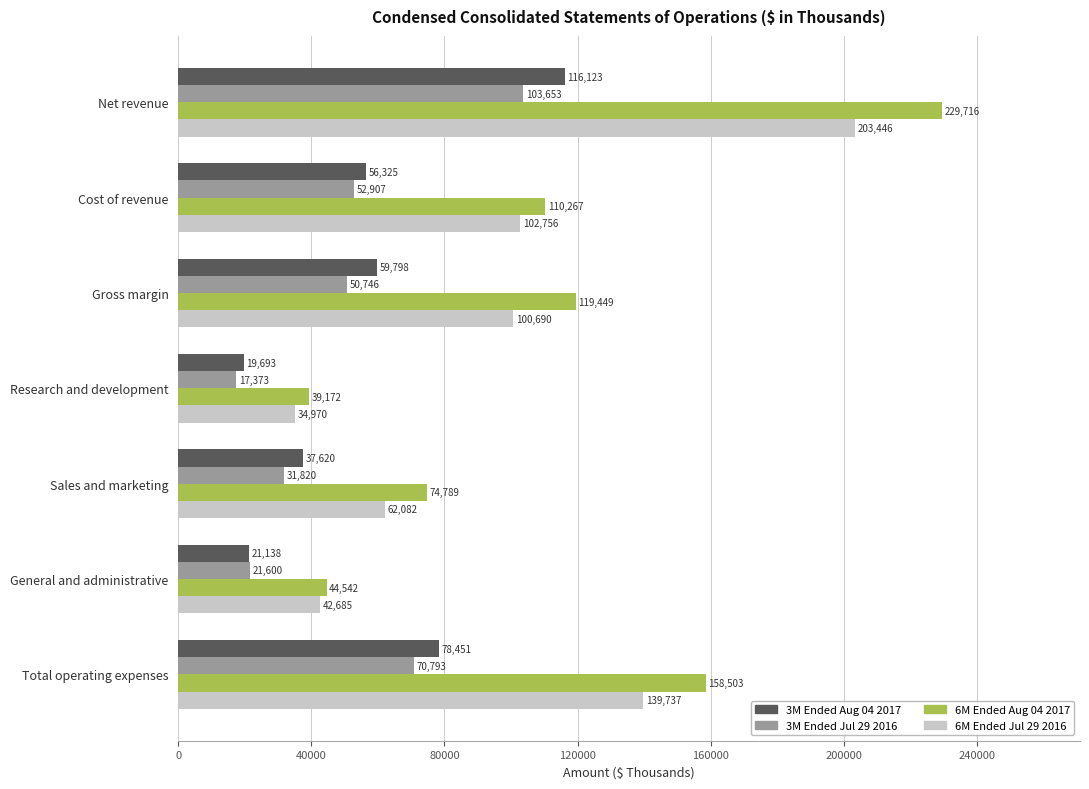

What is the maximum value shown in the chart?

229716